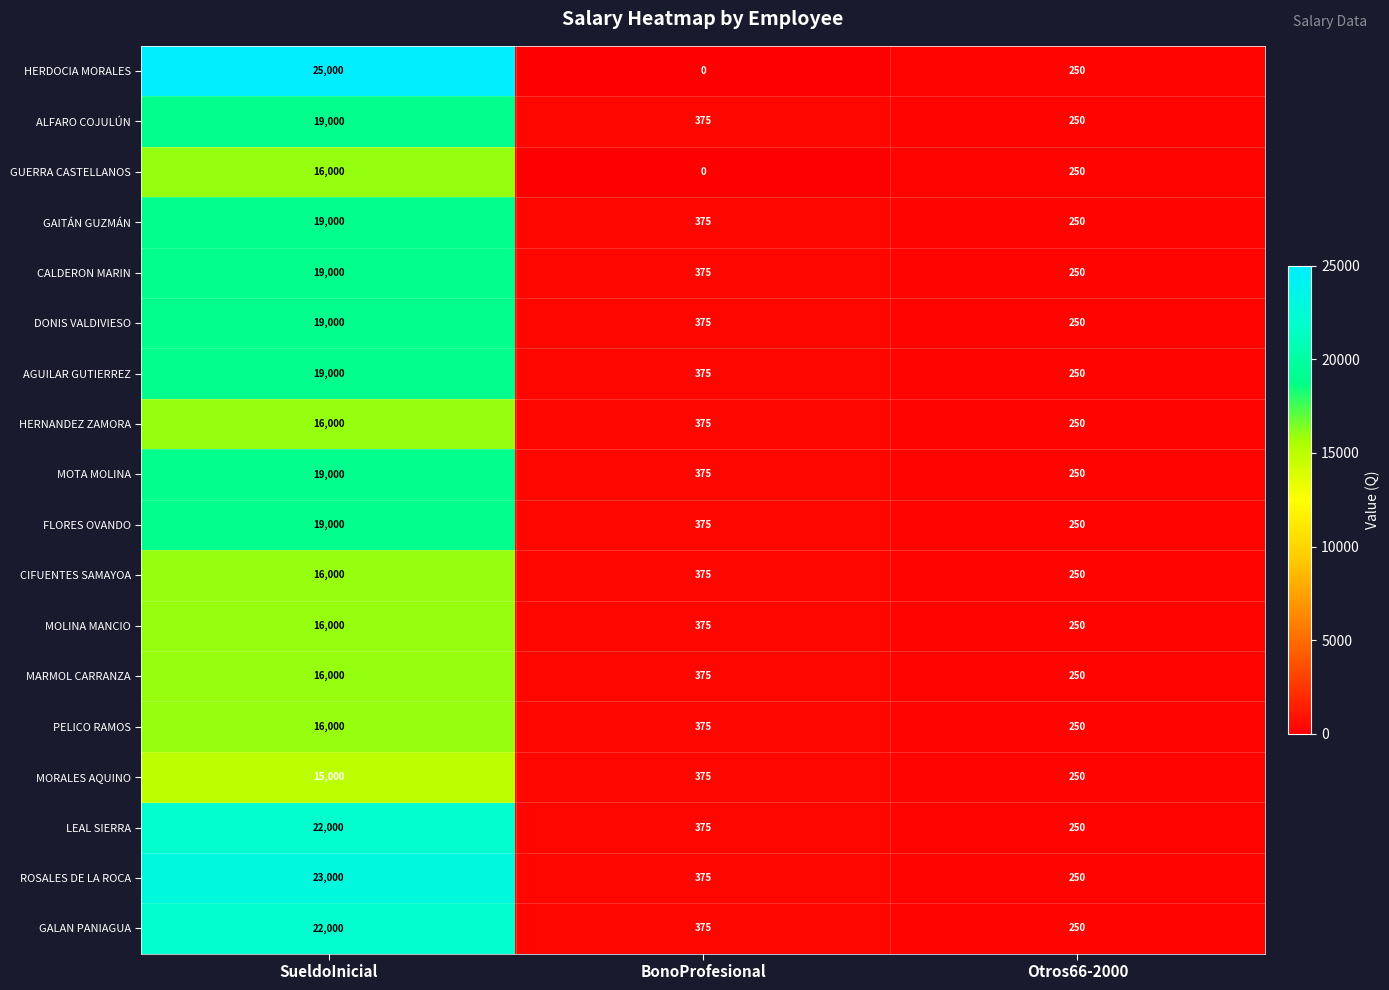

Where is AGUILAR GUTIERREZ nearest to the value 9625?

BonoProfesional